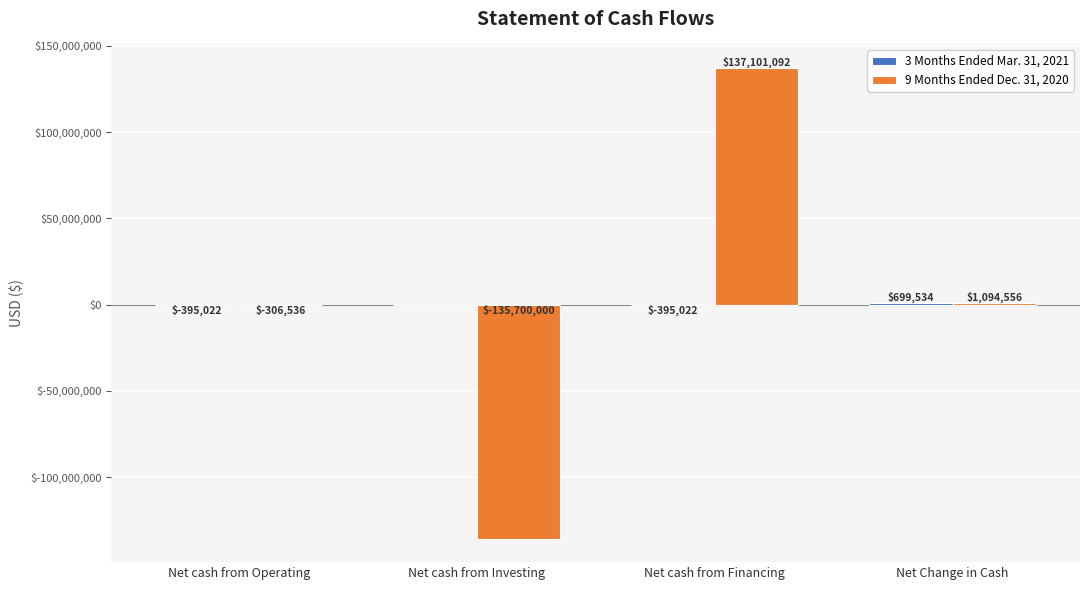

At which category is the sum across all series the highest?

Net cash from Financing